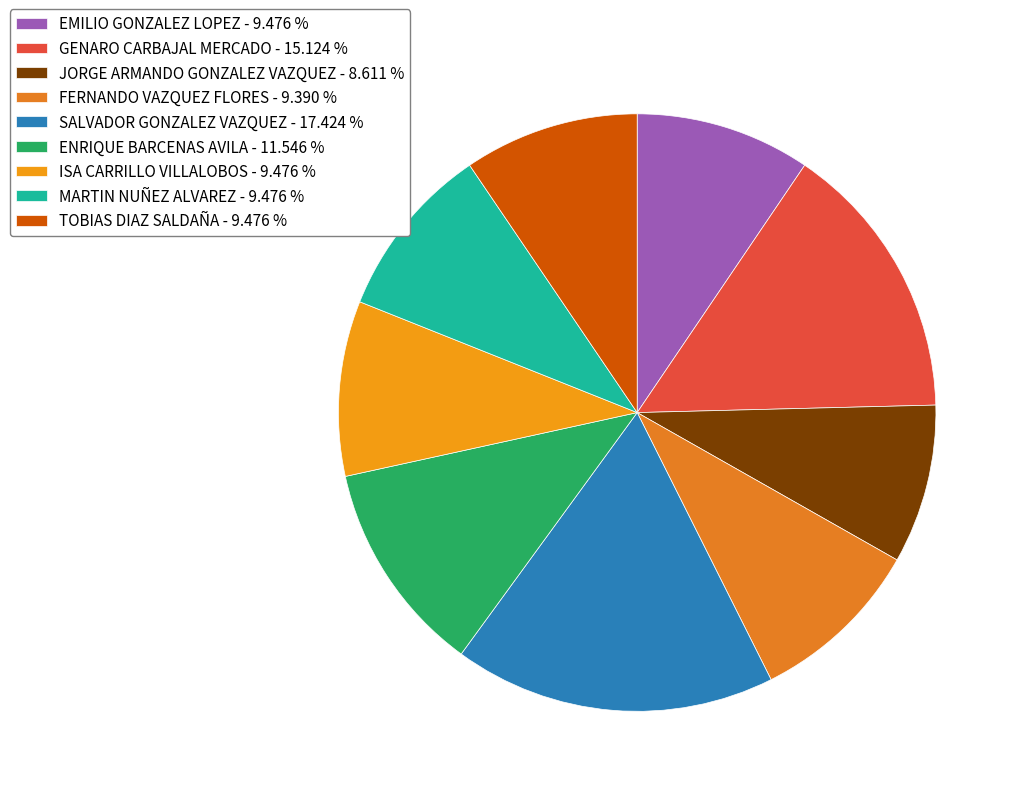

Combined, do TOBIAS DIAZ SALDAÑA and JORGE ARMANDO GONZALEZ VAZQUEZ account for over 50%?

No